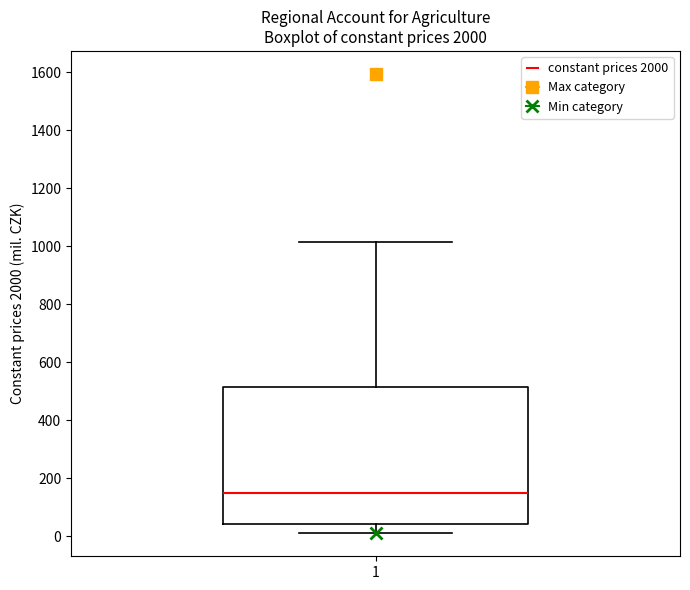

Transcribe this box plot: give where the median line is, the range the box spans, and where the two whiskers end, as read against the y-axis. The values are not printed on the chart, so give them approximately, as read against the axis.

median 140, box 40 to 520, whiskers 0 to 1020